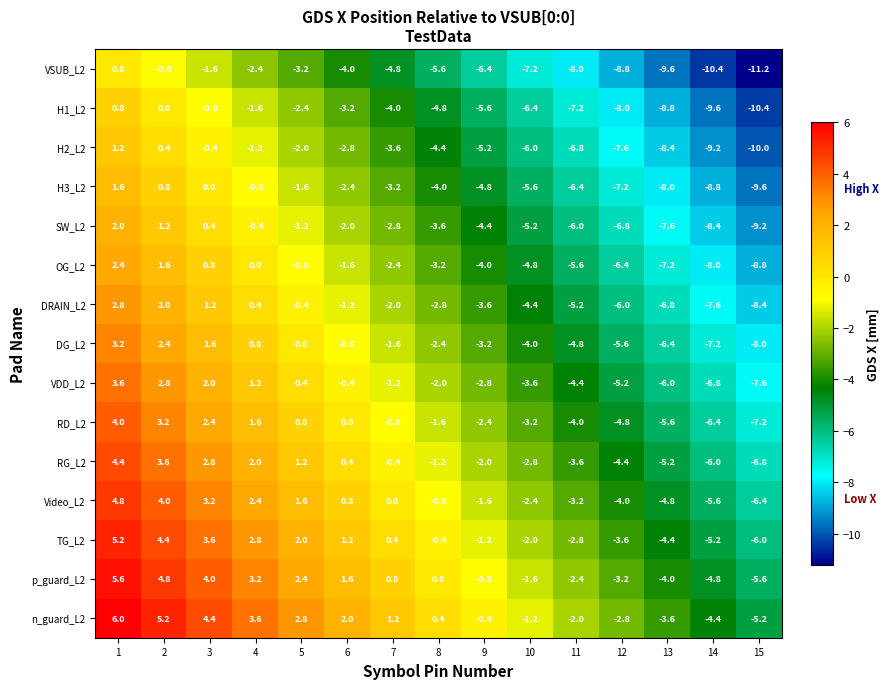

Rank the categories by DG_L2 value from lowest to highest.

15, 14, 13, 12, 11, 10, 9, 8, 7, 6, 5, 4, 3, 2, 1